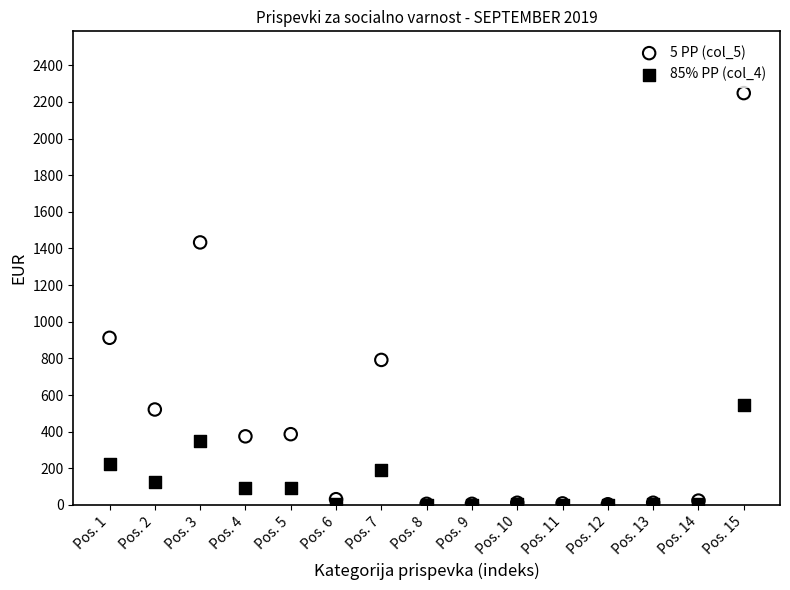

Across all series, what Y value is closest to 1124?

912.2